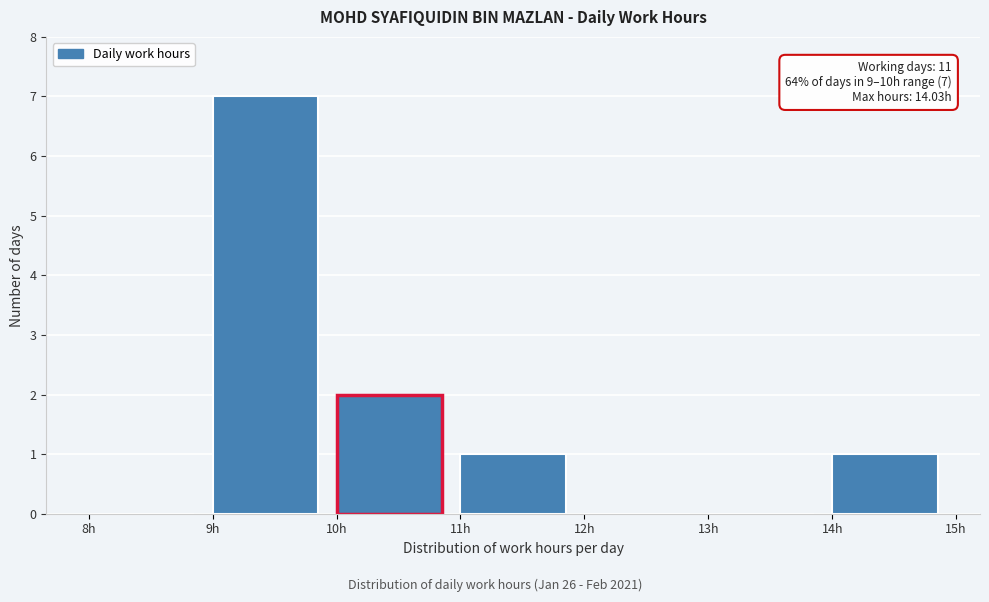

Over which range of the x-axis is the bar tallest?

9 to 10